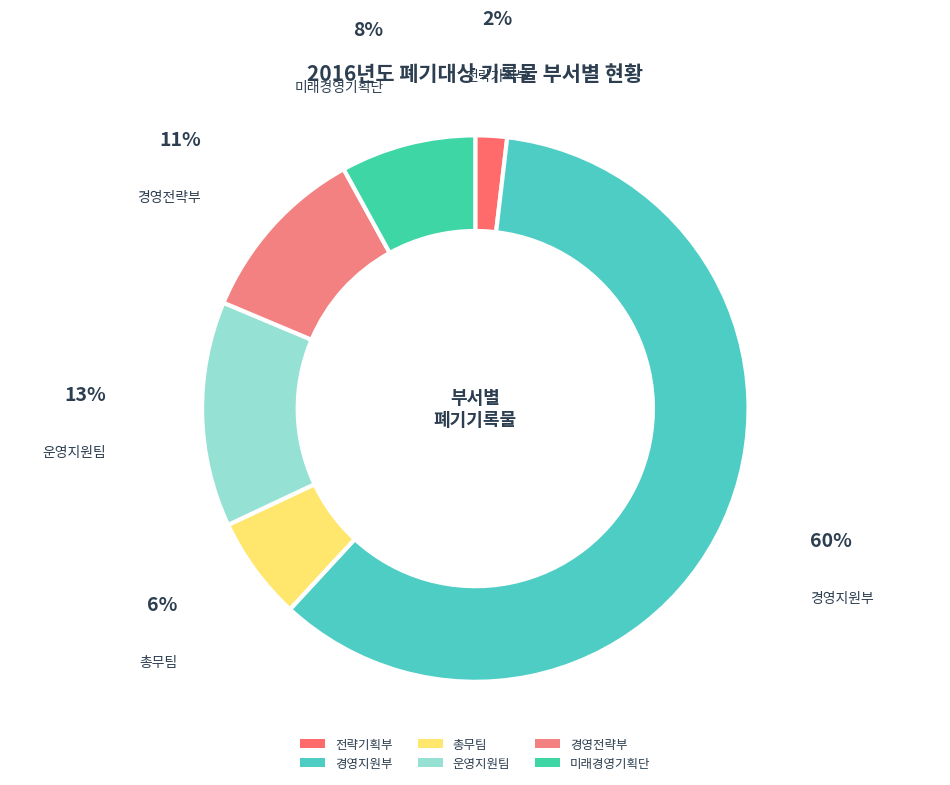

What is the smallest slice in the pie chart?

전략기획부